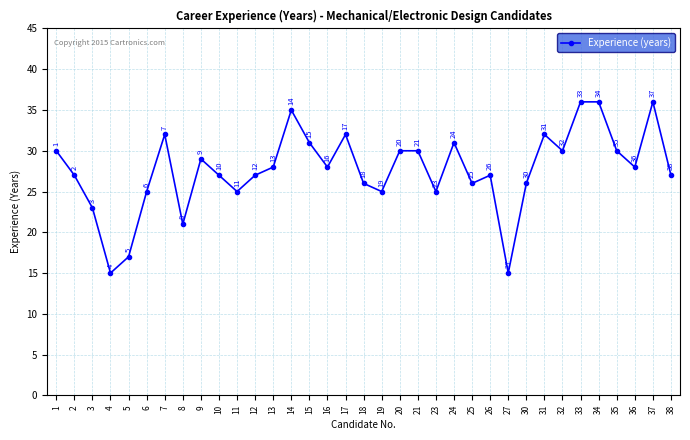

What is the difference between the maximum and minimum values?

21